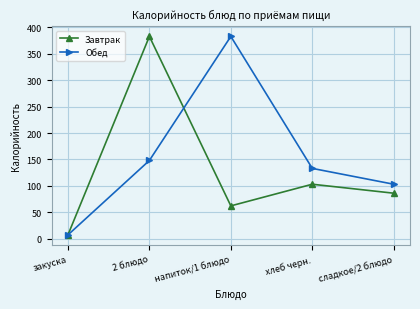

The Обед series shows 82 at 2 блюдо. True or false?

False